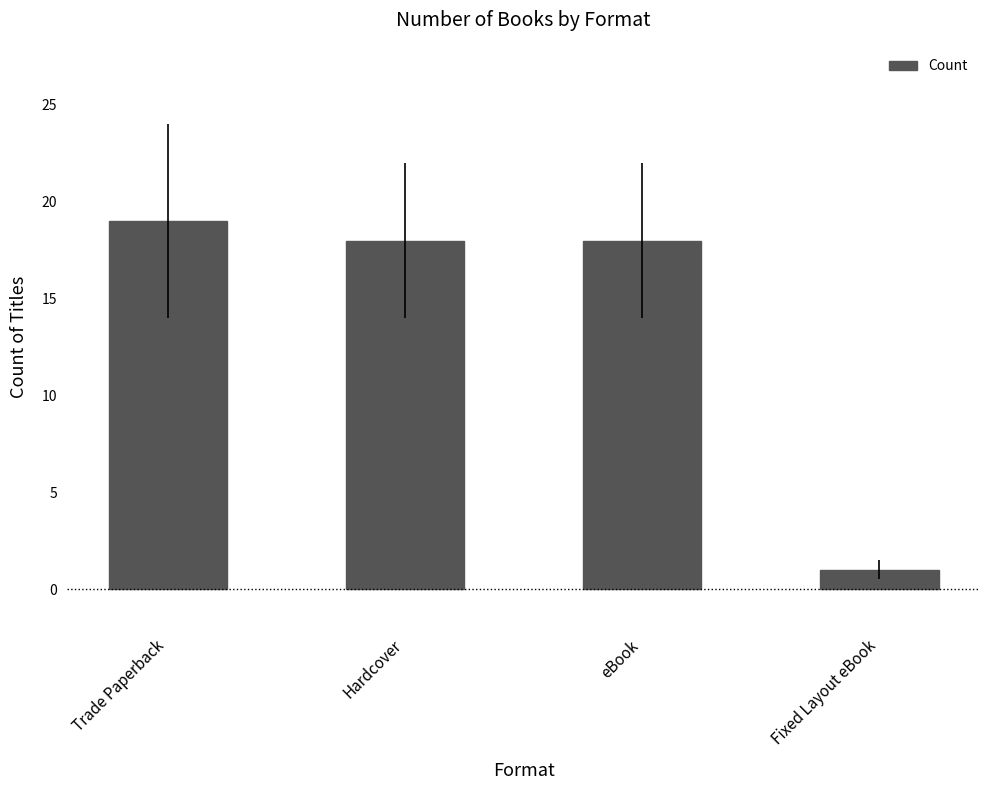

True or false: the data shows 32 at eBook.

False